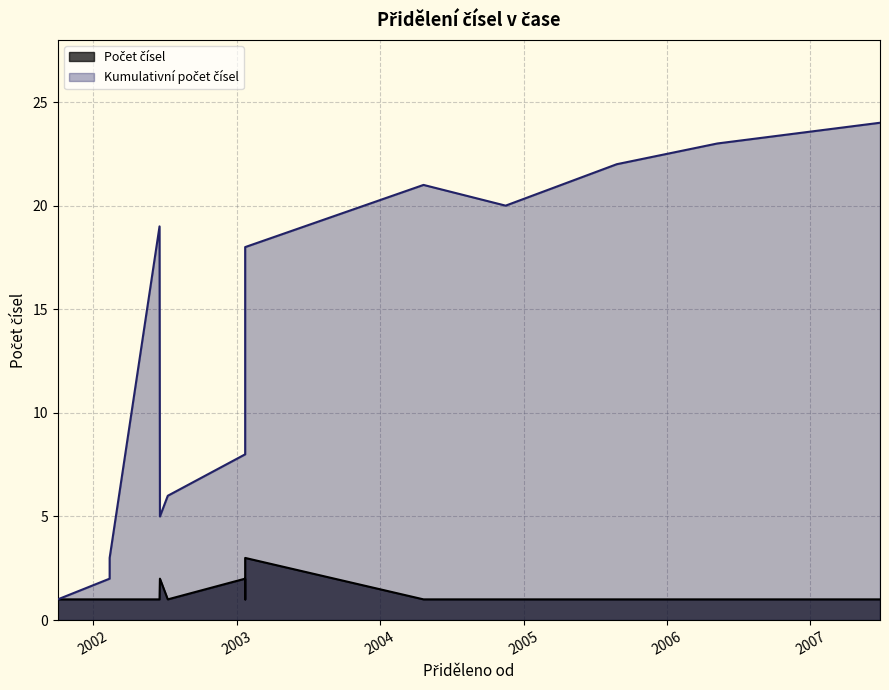

List the series in order of their peak value, highest first.

Kumulativní počet, Počet čísel